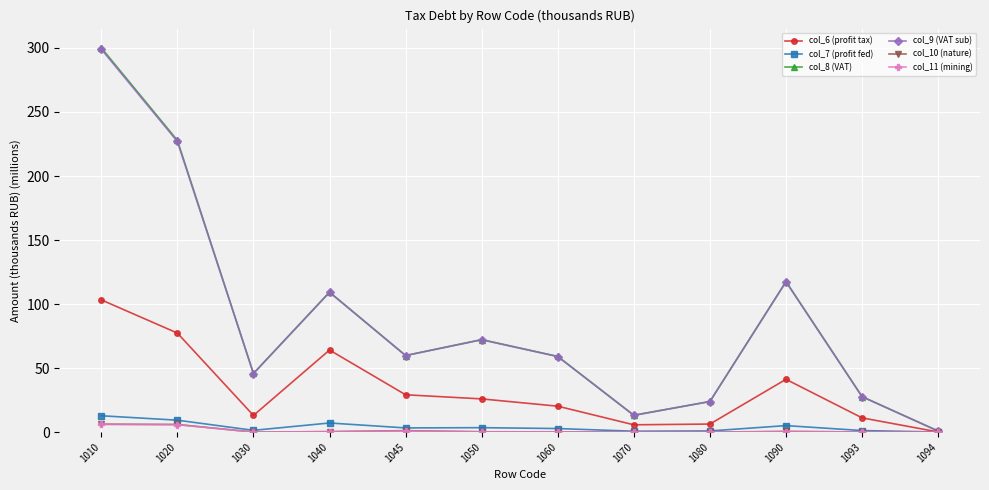

What is the spread (max minus min) of values at 1060?

58.9